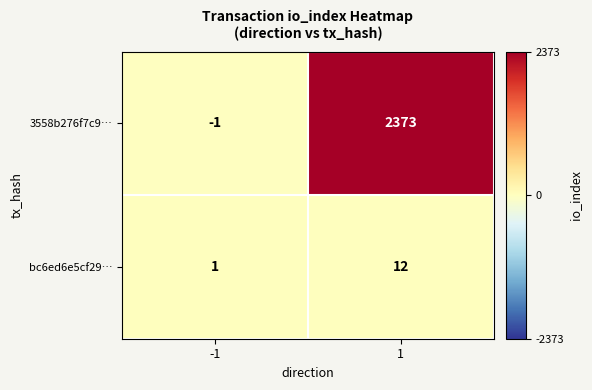

Which series has the largest range (max minus min)?

3558b276f7c9…